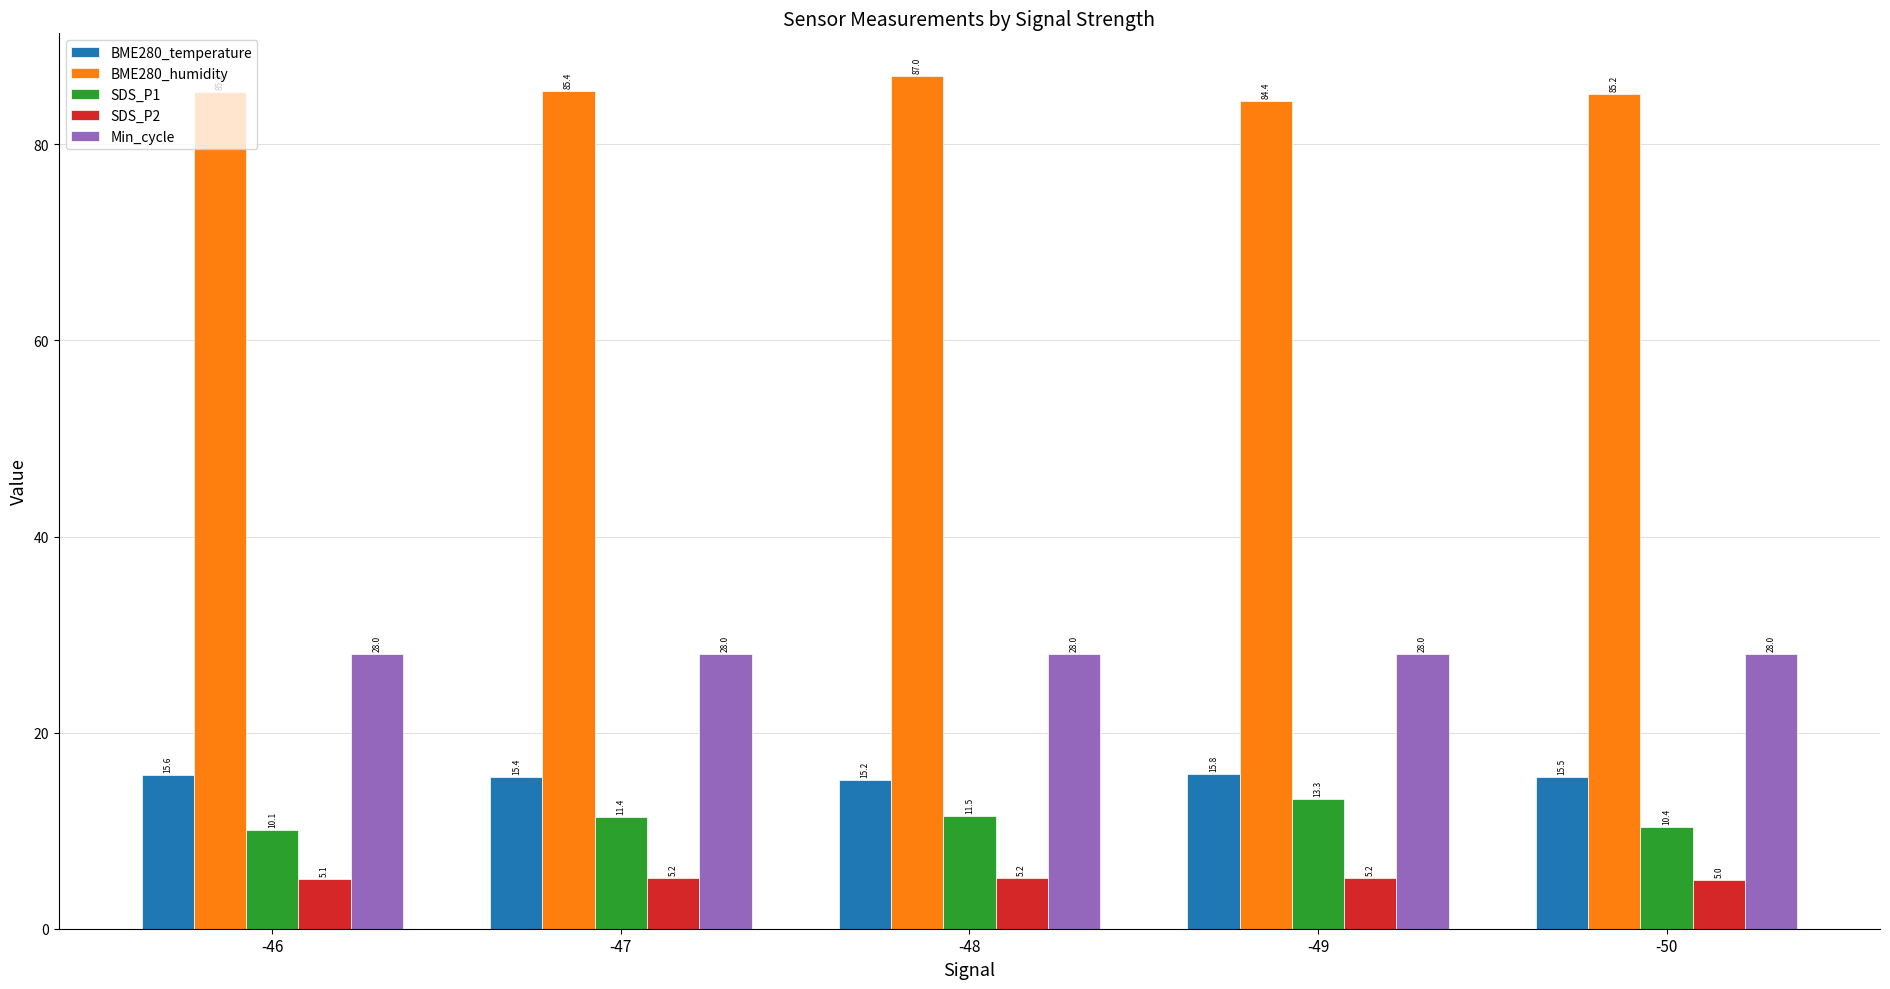

Rank the series by their maximum value, from highest to lowest.

BME280_humidity, Min_cycle, BME280_temperature, SDS_P1, SDS_P2